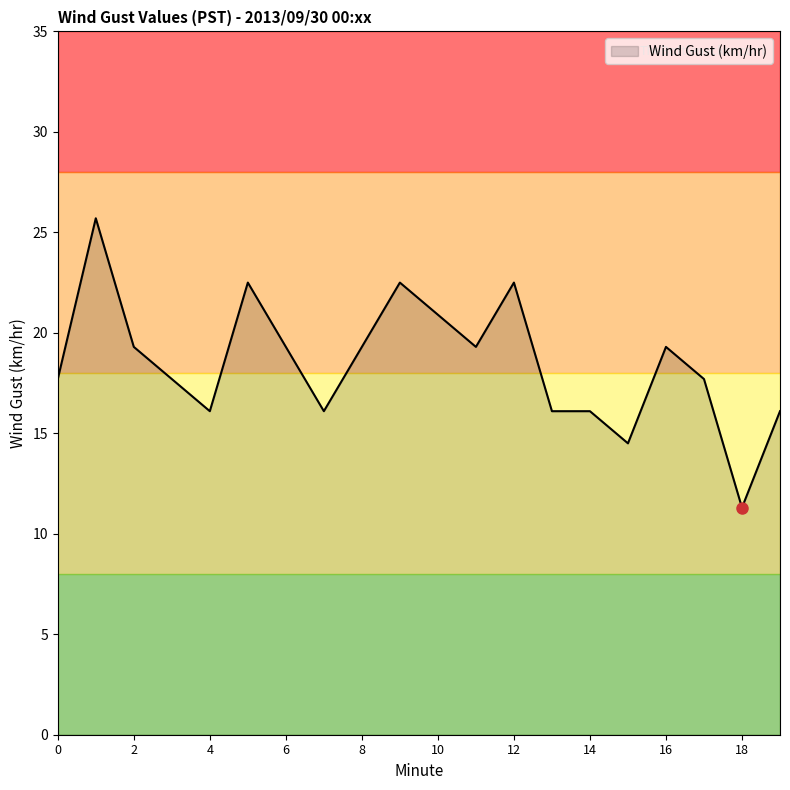

Reading left to right, what are all the values shown in this chart?

17.7	25.7	19.3	17.7	16.1	22.5	19.3	16.1	19.3	22.5	20.9	19.3	22.5	16.1	16.1	14.5	19.3	17.7	11.3	16.1